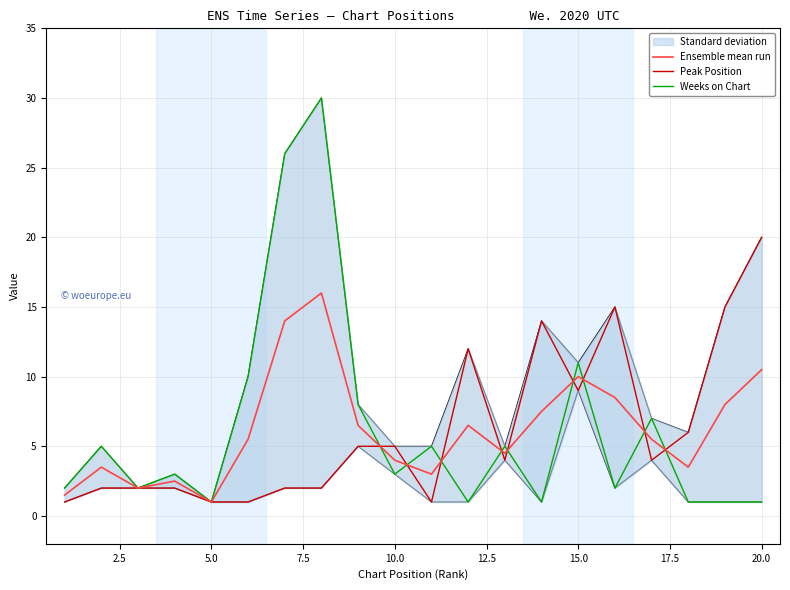

Count the number of categories in the chart.

20